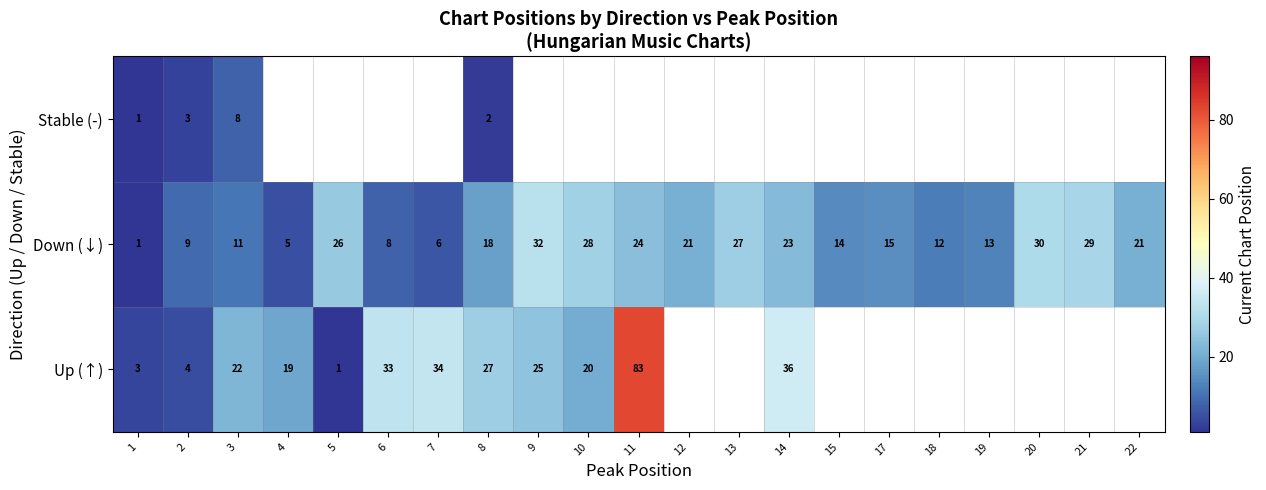

At how many categories does at least one series exceed 9?

19